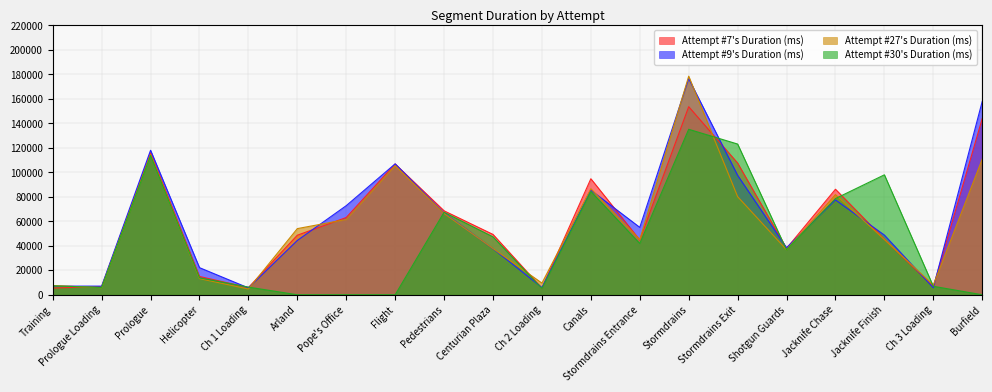

What is the label of the 8th point from the left?

Flight